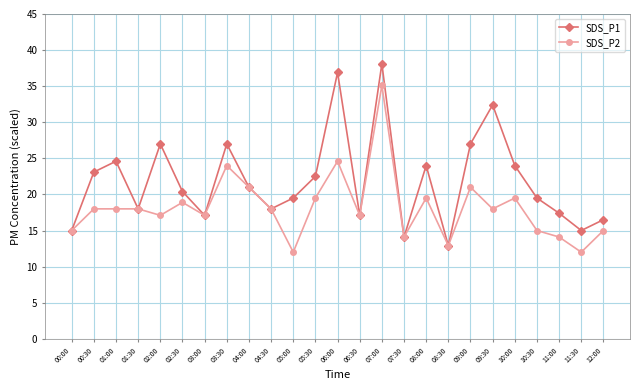

Does the chart display data point markers on the line(s)?

Yes